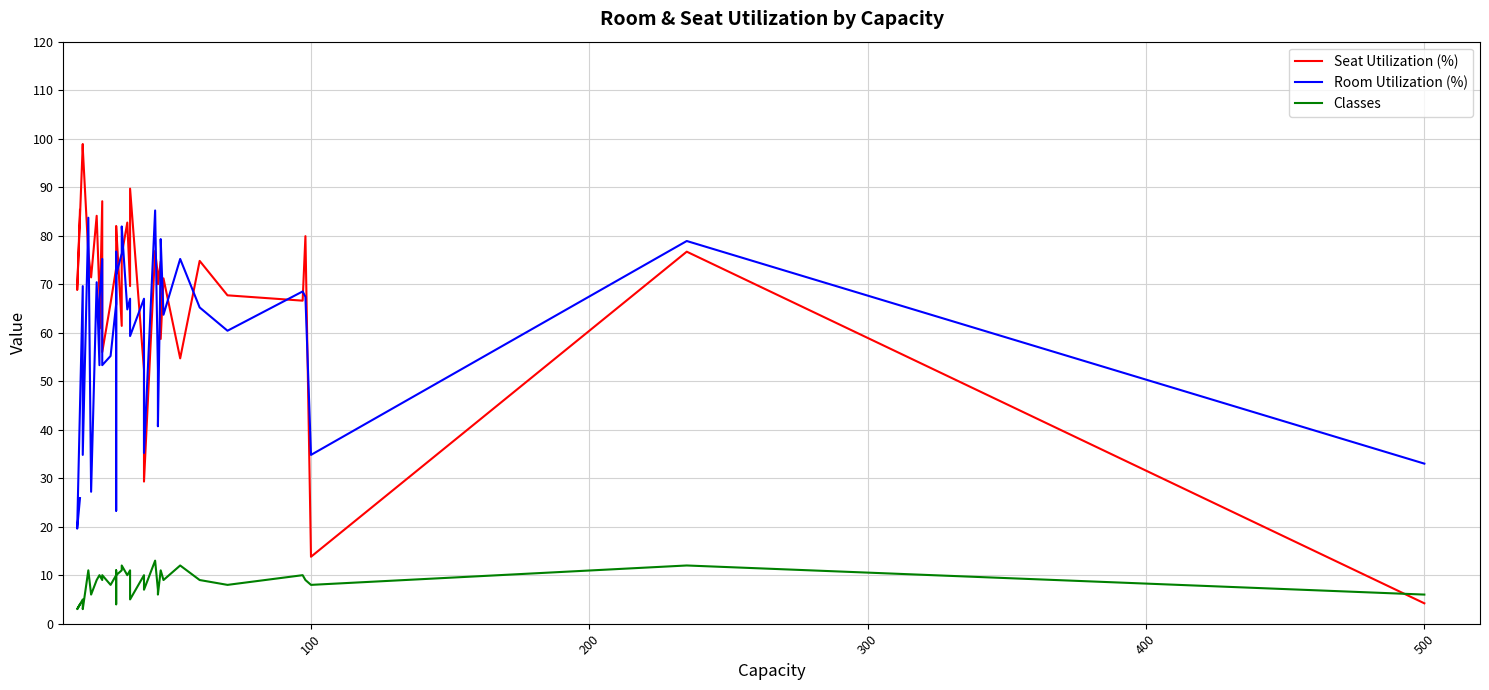

In Room Utilization (%), how many points are lower than both neighbors (excluding endpoints)?

13